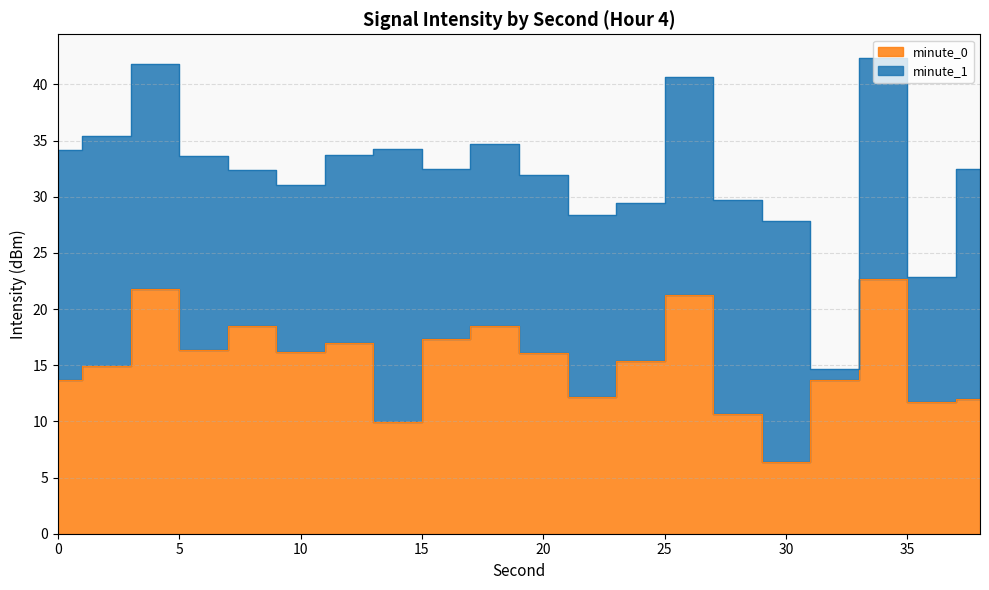

Where is the first local minimum?

6